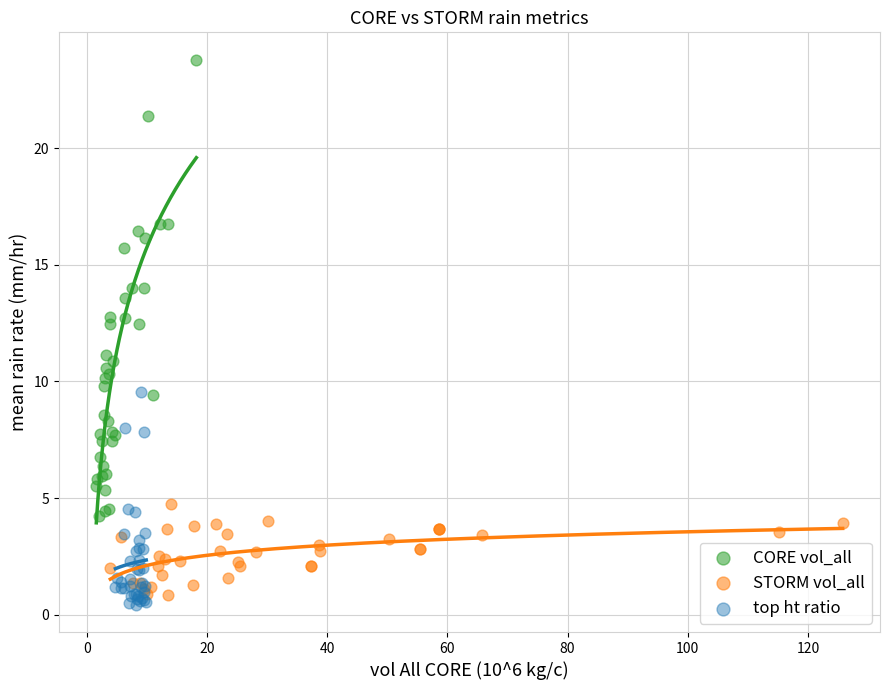

Which series has the largest Y range (max minus min)?

CORE vol_all